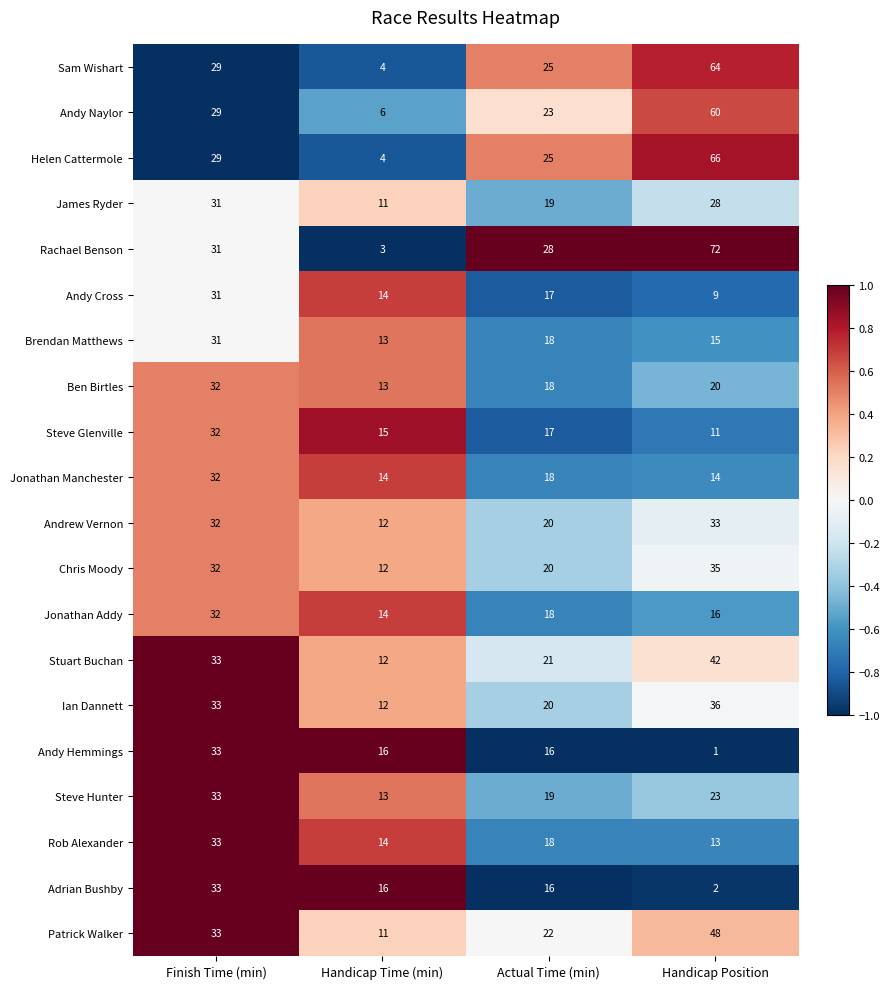

Which series has the largest total across all categories?

Rachael Benson